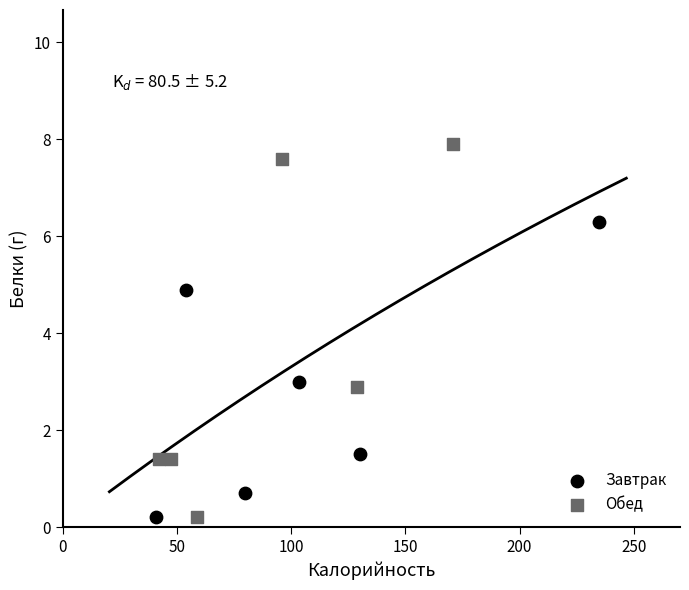

Which series has the widest spread of Y values?

Обед